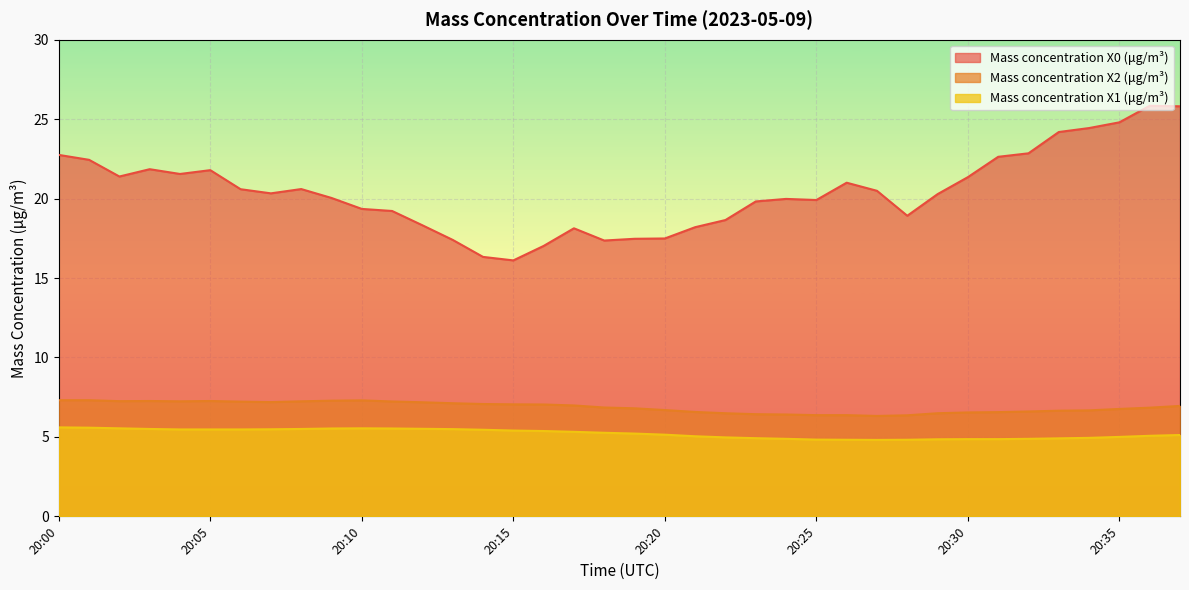

Is the value of Mass concentration X0 (μg/m³) at 20:08 greater than the value of Mass concentration X1 (μg/m³) at 20:02?

Yes